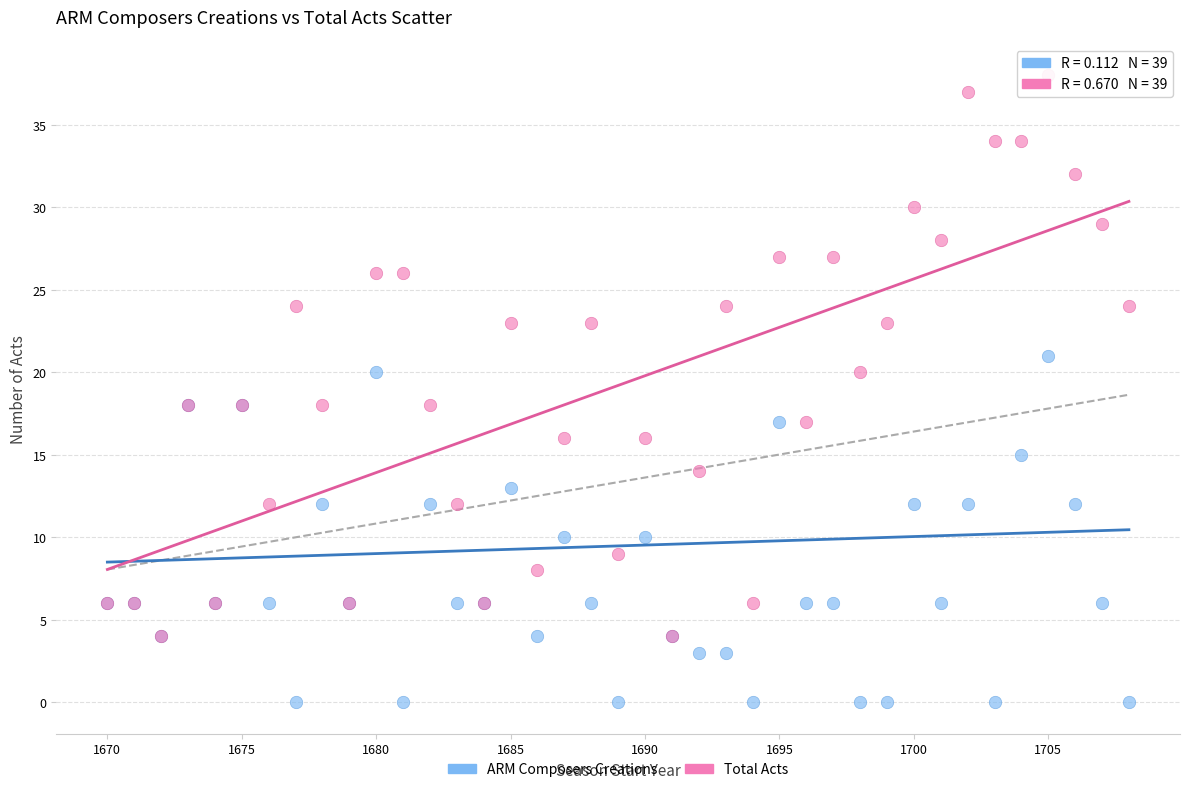

What are all the series names shown in the legend?

ARM Composers Creations, Total Acts